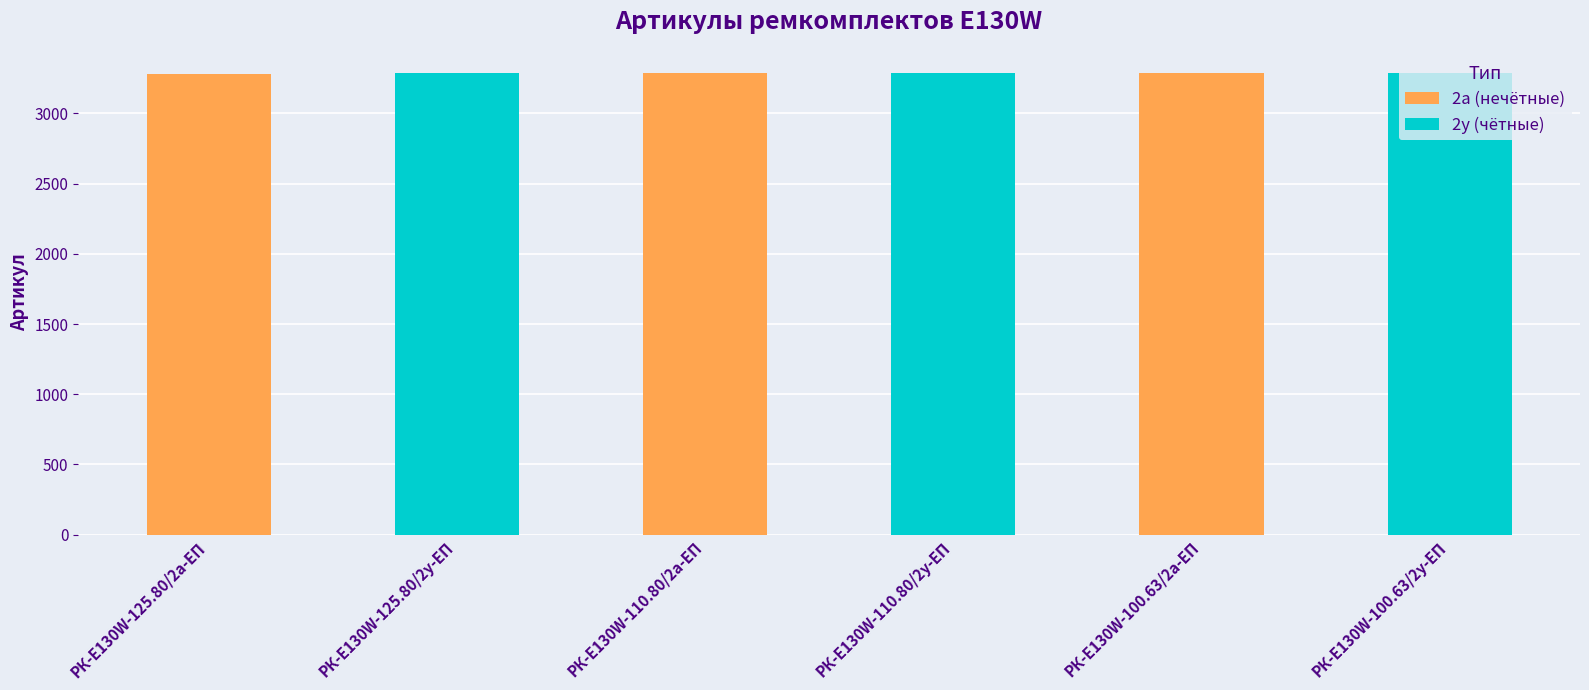

The value of 2а (нечётные) at РК-E130W-125.80/2а-ЕП is 3284. True or false?

True